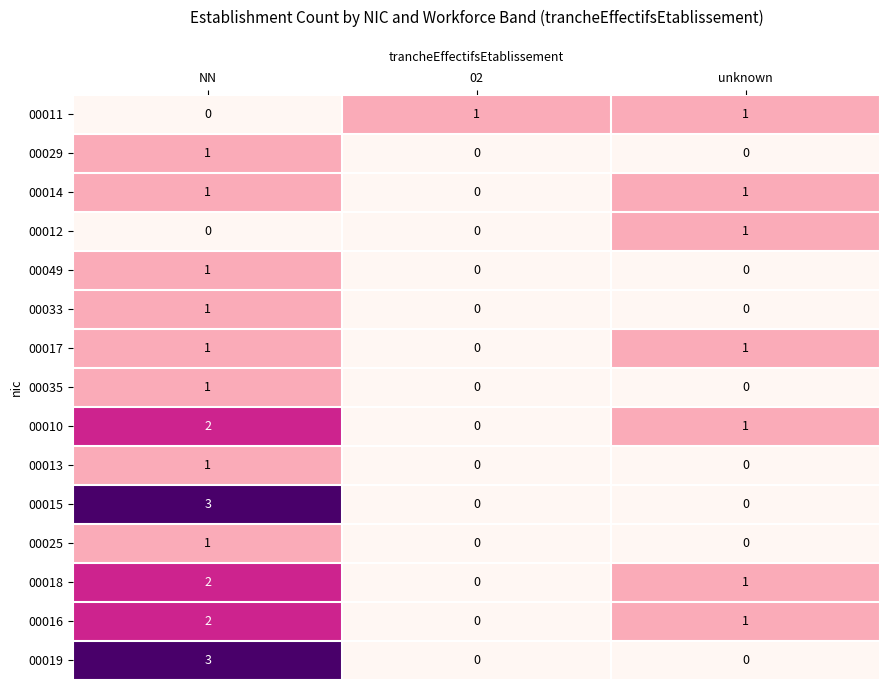

The value of 00025 at NN is 1. True or false?

True